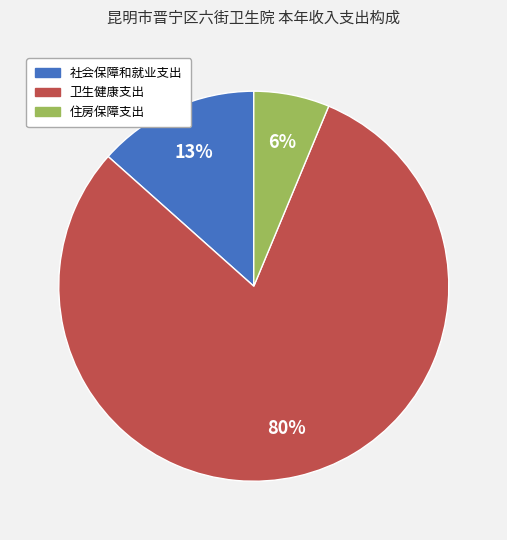

Between 卫生健康支出 and 住房保障支出, which is larger?

卫生健康支出